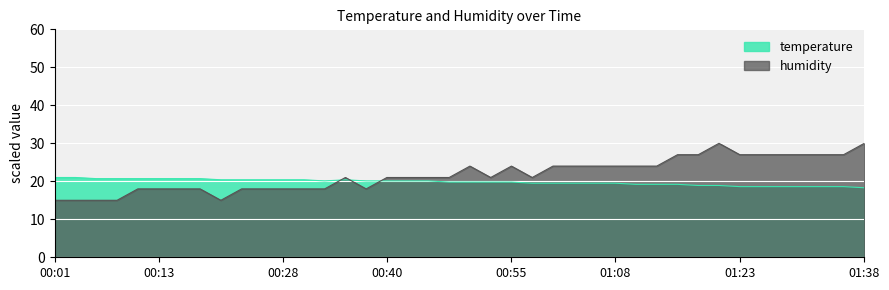

Which series has the largest total across all categories?

humidity